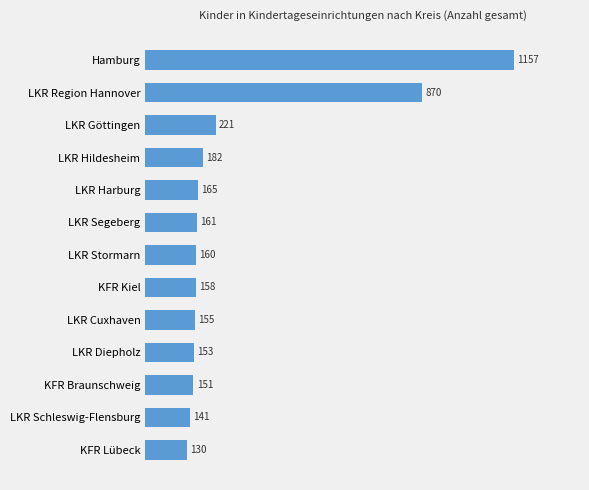

Between LKR Hildesheim and LKR Cuxhaven, which is larger?

LKR Hildesheim